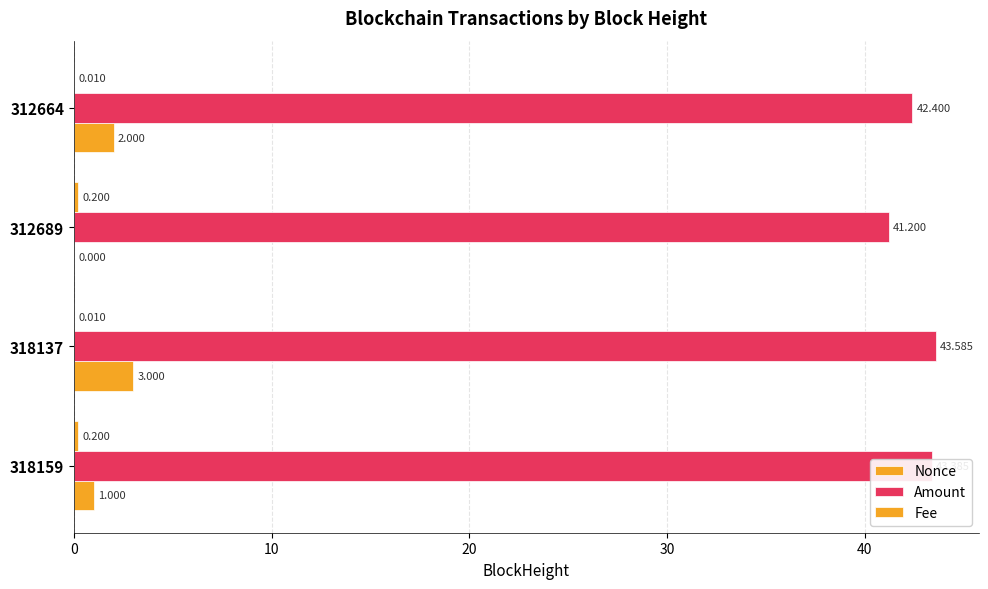

What is the difference between the maximum and minimum values in the Fee series?

0.2